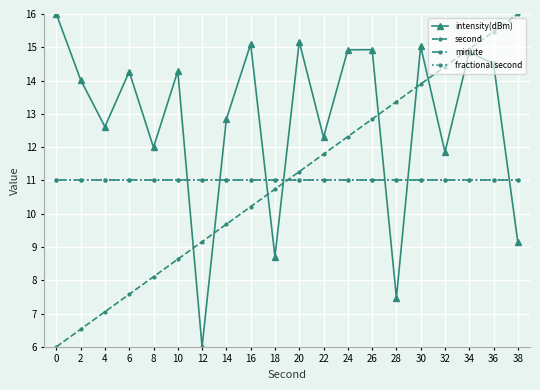

What is the difference between the maximum and minimum values in the second series?

10.0